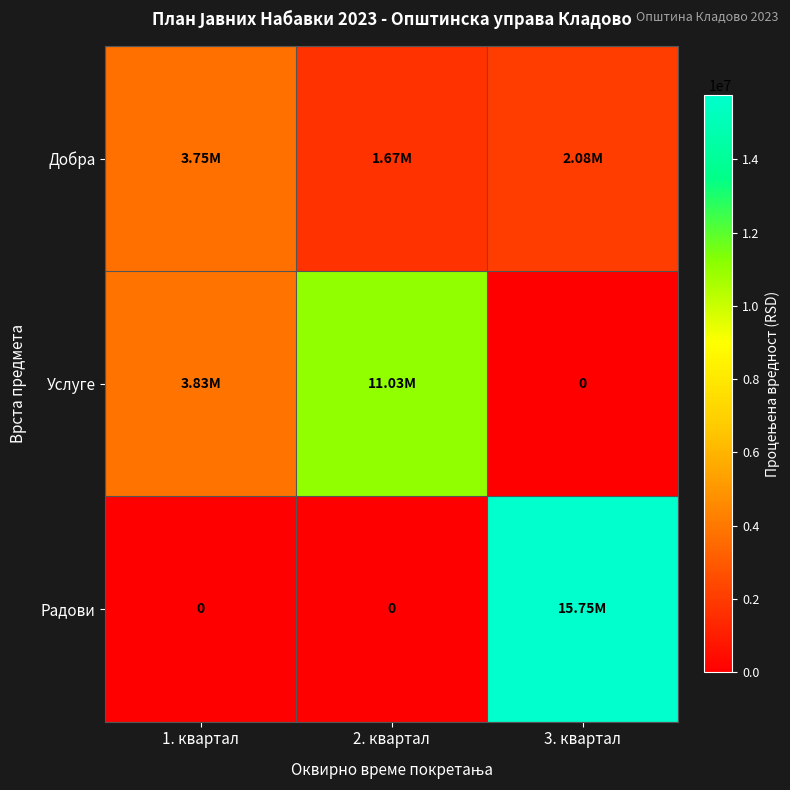

What is the maximum value for Радови?

15750000.0